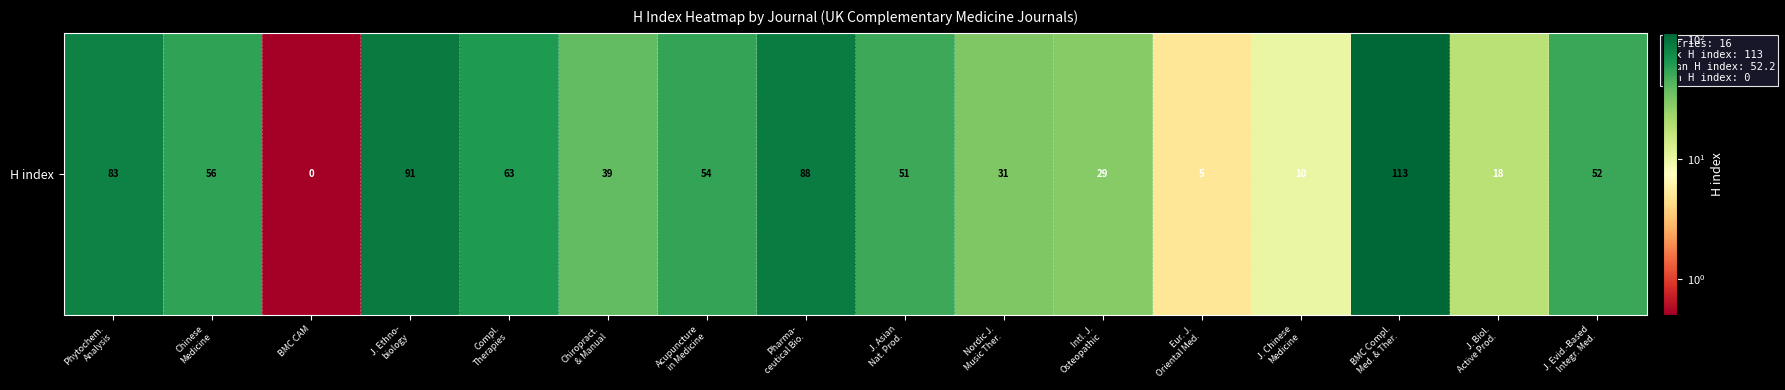

Reading right to left, list all the values displayed in this chart.

52.0	18.0	113.0	10.0	5.0	29.0	31.0	51.0	88.0	54.0	39.0	63.0	91.0	0.1	56.0	83.0